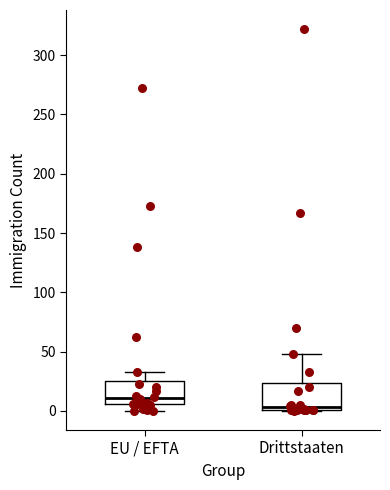

Which box has the highest median line?

EU / EFTA